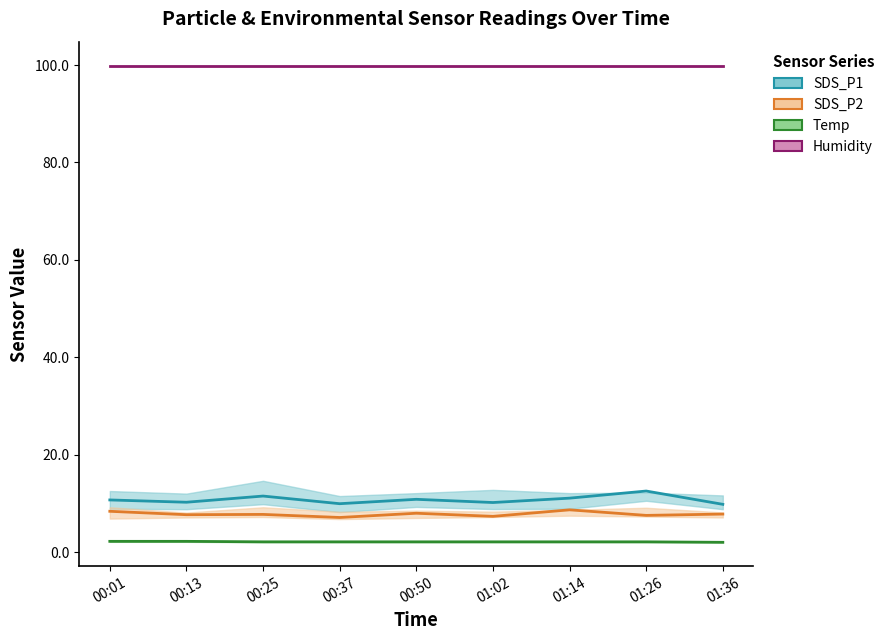

What is the sum of the Humidity values at 00:50 and 01:02?

199.8